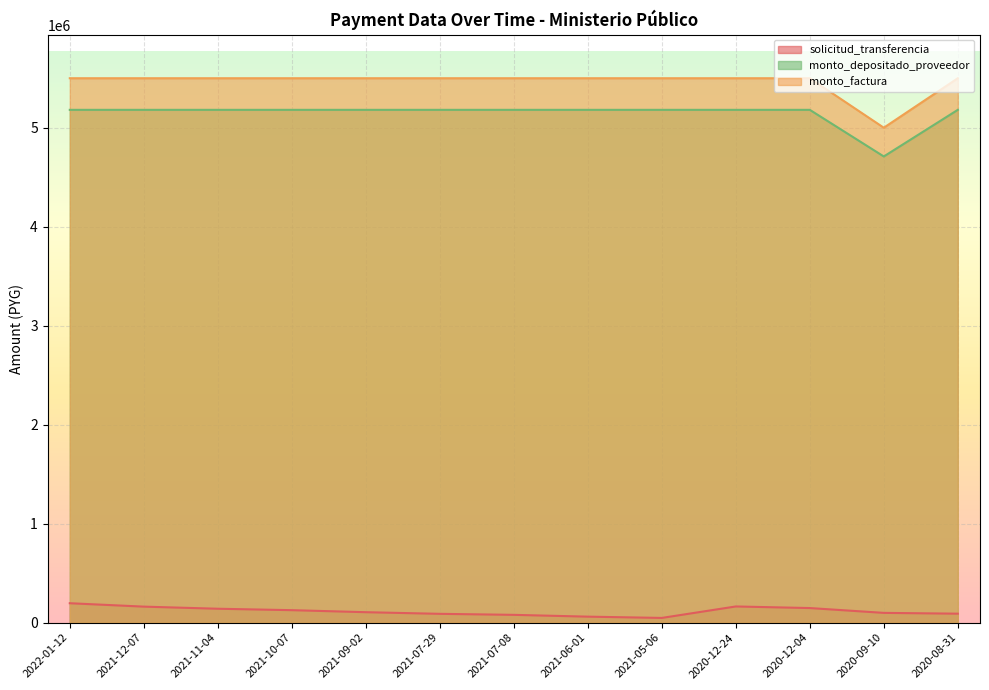

Reading left to right, extract all data points from this chart.

solicitud_transferencia: 2022-01-12=196023	2021-12-07=161689	2021-11-04=140390	2021-10-07=125953	2021-09-02=105482	2021-07-29=88930	2021-07-08=78678	2021-06-01=60454	2021-05-06=47595	2020-12-24=163409	2020-12-04=147294	2020-09-10=98562	2020-08-31=90485
monto_factura: 2022-01-12=5180600	2021-12-07=5180600	2021-11-04=5180600	2021-10-07=5180600	2021-09-02=5180600	2021-07-29=5180600	2021-07-08=5180600	2021-06-01=5180600	2021-05-06=5180600	2020-12-24=5180600	2020-12-04=5180600	2020-09-10=4709636	2020-08-31=5180600
monto_depositado_proveedor: 2022-01-12=5500000	2021-12-07=5500000	2021-11-04=5500000	2021-10-07=5500000	2021-09-02=5500000	2021-07-29=5500000	2021-07-08=5500000	2021-06-01=5500000	2021-05-06=5500000	2020-12-24=5500000	2020-12-04=5500000	2020-09-10=5000000	2020-08-31=5500000